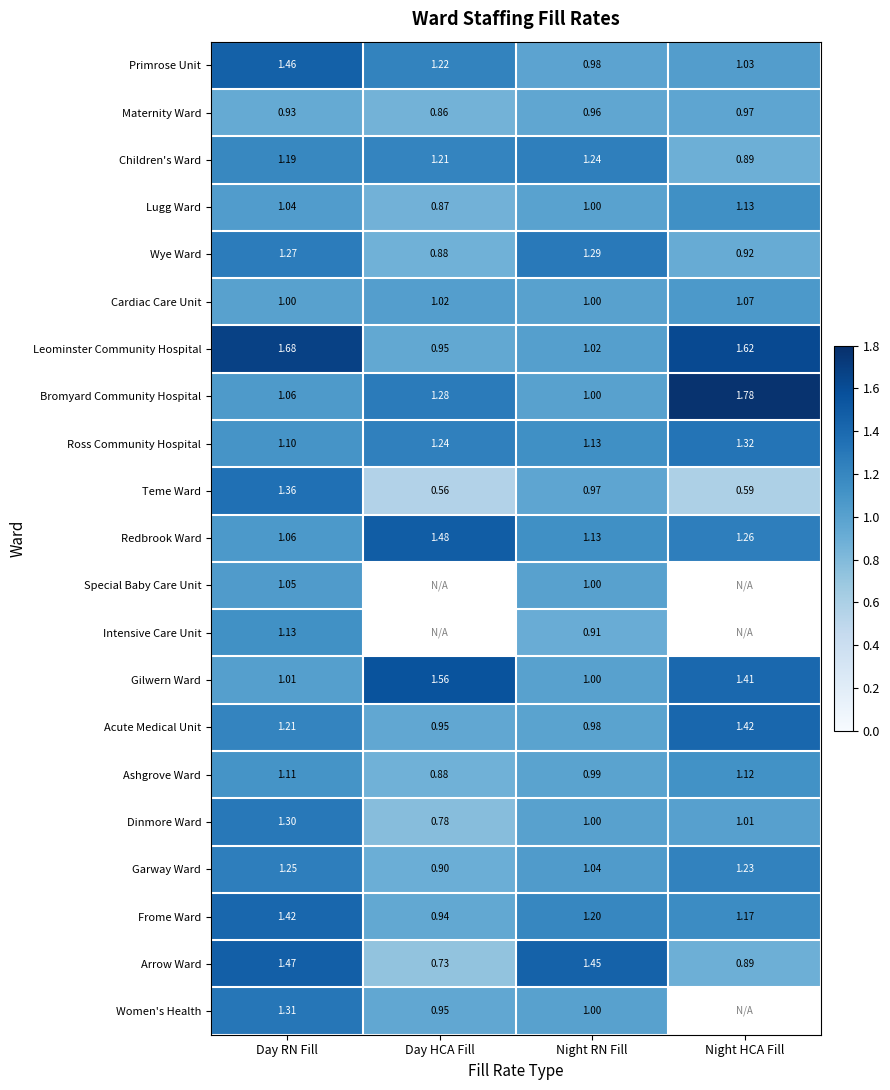

True or false: Ross Community Hospital has a value of 1.3 at Night HCA Fill.

True